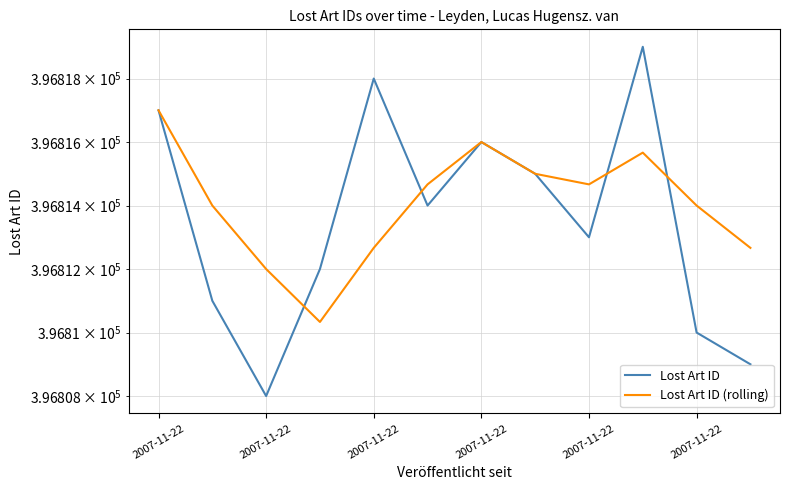

In Lost Art ID, how many points are higher than both neighbors (excluding endpoints)?

3